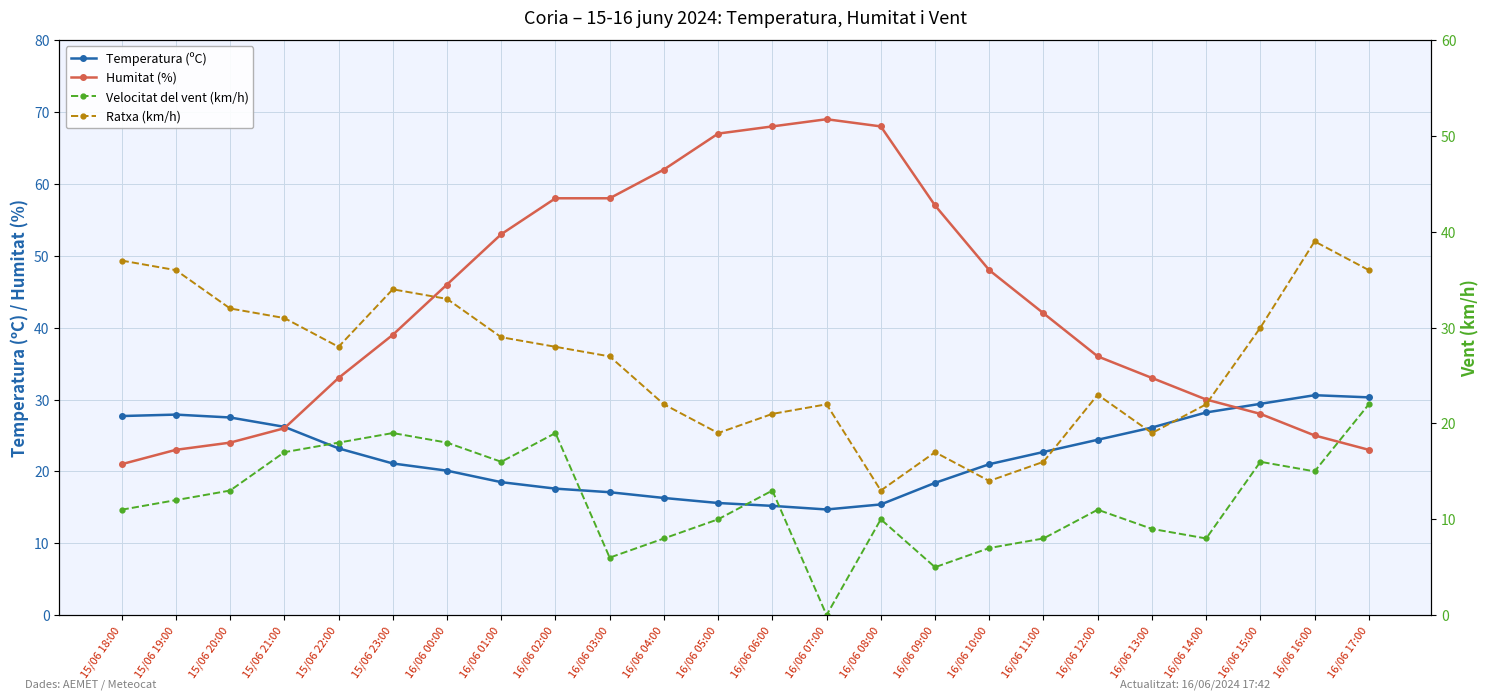

Reading left to right, list all the values displayed in this chart.

Temperatura (ºC): 15/06 18:00=27.7	15/06 19:00=27.9	15/06 20:00=27.5	15/06 21:00=26.2	15/06 22:00=23.2	15/06 23:00=21.1	16/06 00:00=20.1	16/06 01:00=18.5	16/06 02:00=17.6	16/06 03:00=17.1	16/06 04:00=16.3	16/06 05:00=15.6	16/06 06:00=15.2	16/06 07:00=14.7	16/06 08:00=15.4	16/06 09:00=18.4	16/06 10:00=21.0	16/06 11:00=22.7	16/06 12:00=24.4	16/06 13:00=26.1	16/06 14:00=28.2	16/06 15:00=29.4	16/06 16:00=30.6	16/06 17:00=30.3
Humitat (%): 15/06 18:00=21.0	15/06 19:00=23.0	15/06 20:00=24.0	15/06 21:00=26.0	15/06 22:00=33.0	15/06 23:00=39.0	16/06 00:00=46.0	16/06 01:00=53.0	16/06 02:00=58.0	16/06 03:00=58.0	16/06 04:00=62.0	16/06 05:00=67.0	16/06 06:00=68.0	16/06 07:00=69.0	16/06 08:00=68.0	16/06 09:00=57.0	16/06 10:00=48.0	16/06 11:00=42.0	16/06 12:00=36.0	16/06 13:00=33.0	16/06 14:00=30.0	16/06 15:00=28.0	16/06 16:00=25.0	16/06 17:00=23.0
Velocitat del vent (km/h): 15/06 18:00=11.0	15/06 19:00=12.0	15/06 20:00=13.0	15/06 21:00=17.0	15/06 22:00=18.0	15/06 23:00=19.0	16/06 00:00=18.0	16/06 01:00=16.0	16/06 02:00=19.0	16/06 03:00=6.0	16/06 04:00=8.0	16/06 05:00=10.0	16/06 06:00=13.0	16/06 07:00=0.0	16/06 08:00=10.0	16/06 09:00=5.0	16/06 10:00=7.0	16/06 11:00=8.0	16/06 12:00=11.0	16/06 13:00=9.0	16/06 14:00=8.0	16/06 15:00=16.0	16/06 16:00=15.0	16/06 17:00=22.0
Ratxa (km/h): 15/06 18:00=37.0	15/06 19:00=36.0	15/06 20:00=32.0	15/06 21:00=31.0	15/06 22:00=28.0	15/06 23:00=34.0	16/06 00:00=33.0	16/06 01:00=29.0	16/06 02:00=28.0	16/06 03:00=27.0	16/06 04:00=22.0	16/06 05:00=19.0	16/06 06:00=21.0	16/06 07:00=22.0	16/06 08:00=13.0	16/06 09:00=17.0	16/06 10:00=14.0	16/06 11:00=16.0	16/06 12:00=23.0	16/06 13:00=19.0	16/06 14:00=22.0	16/06 15:00=30.0	16/06 16:00=39.0	16/06 17:00=36.0